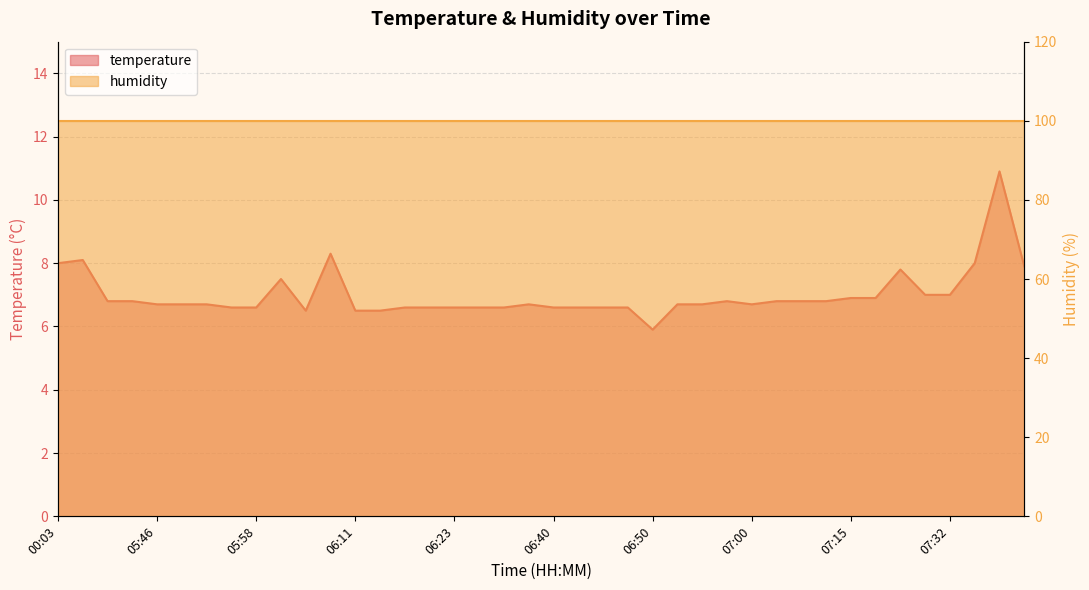

Which has a higher value, 06:40 or 07:17?

07:17